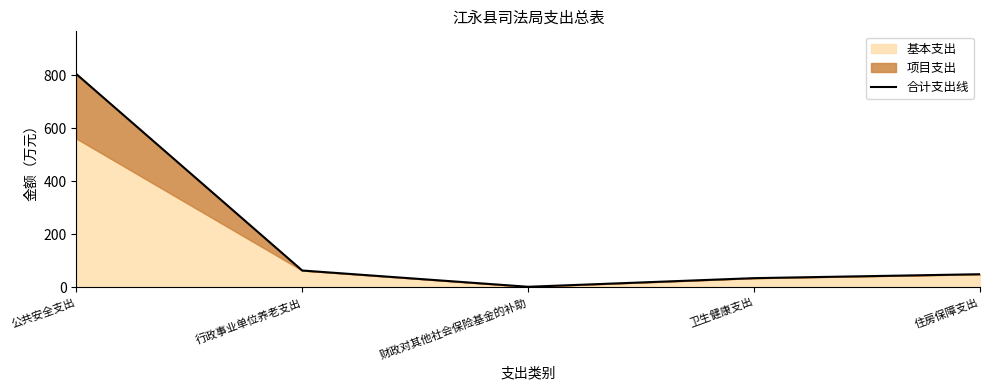

True or false: the data shows 19.3 at 住房保障支出.

False